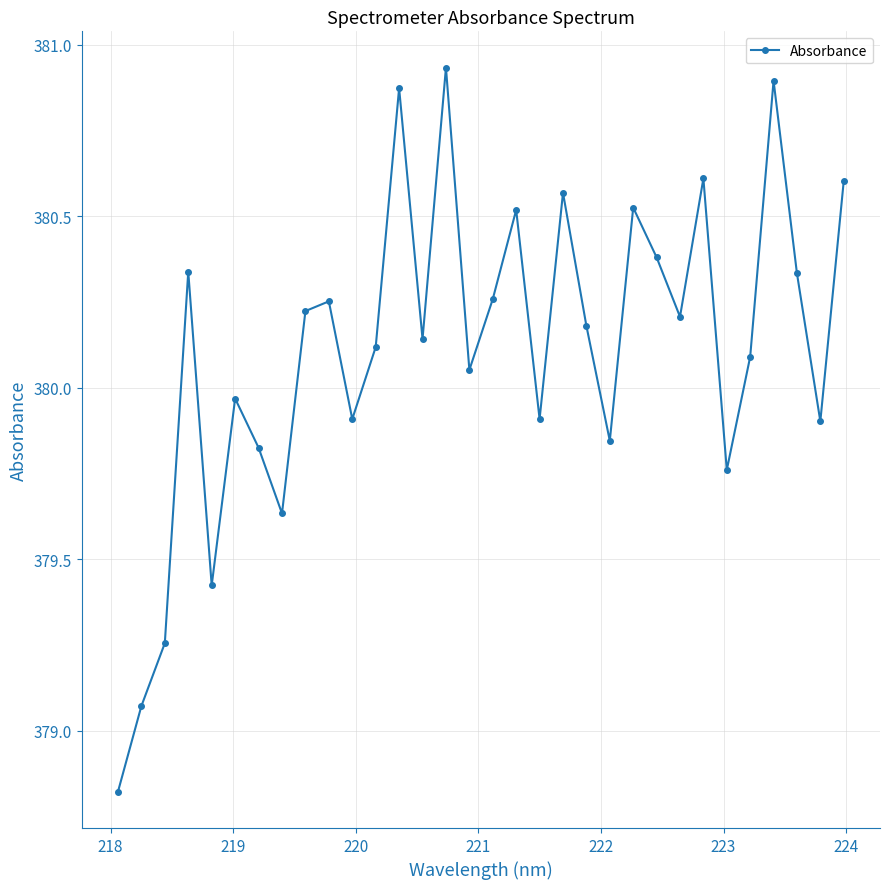

Count the number of categories in the chart.

32